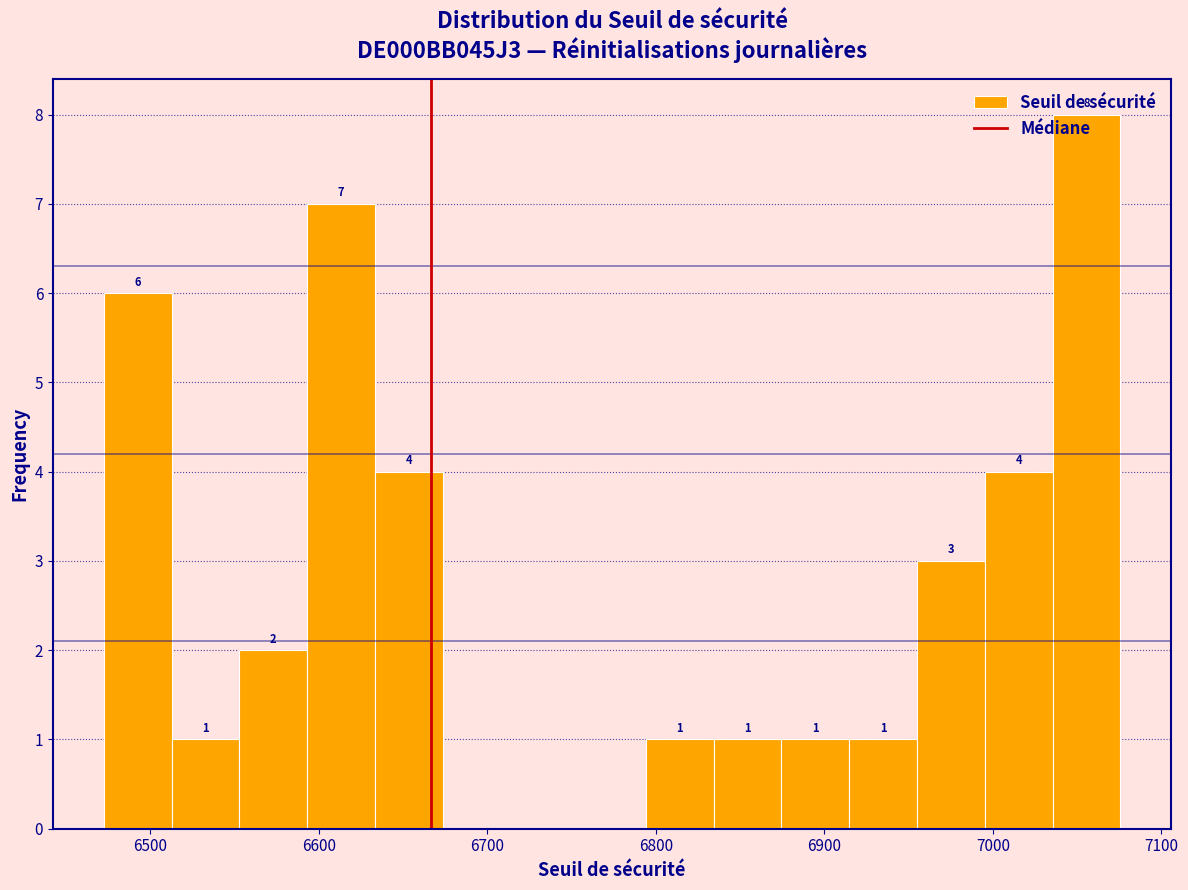

Which range on the x-axis has the tallest bar?

7040 to 7080